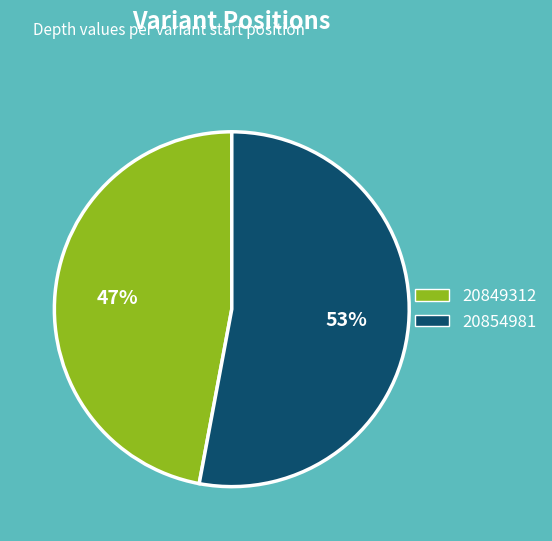

Is it true that 20854981 is 53% of the pie?

True